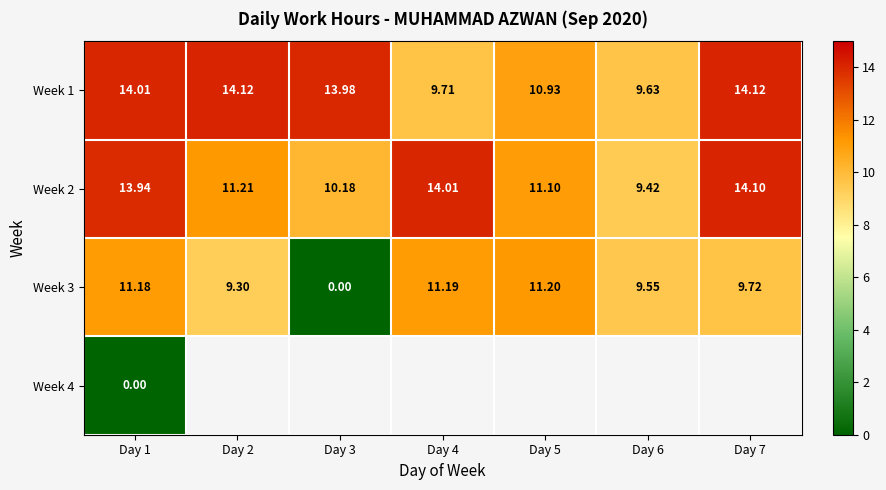

What is the difference between the maximum and minimum values in the Week 2 series?

4.7